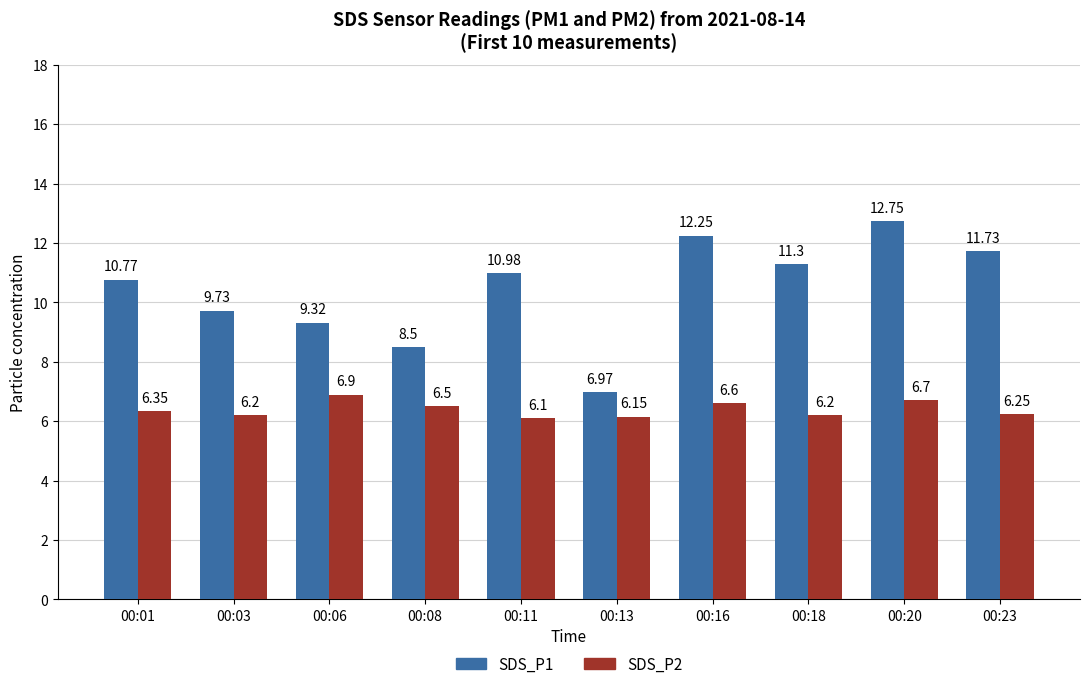

What is the sum of all SDS_P2 values?

64.0